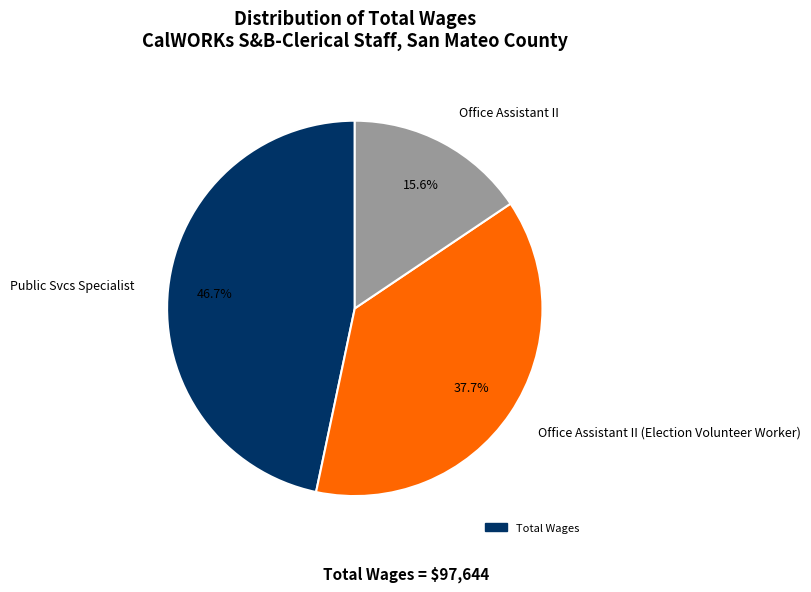

Which category has the smallest portion of the pie?

Office Assistant II